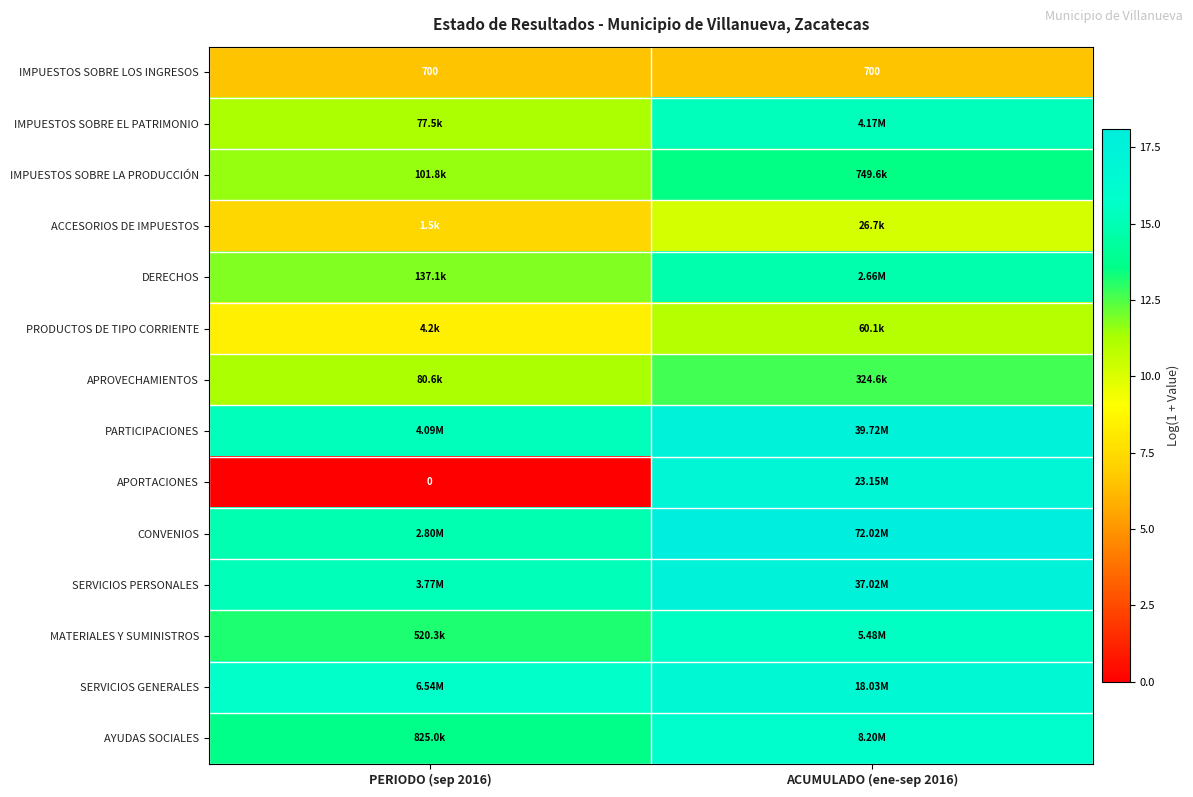

Read the APROVECHAMIENTOS value at PERIODO (sep 2016).

11.3